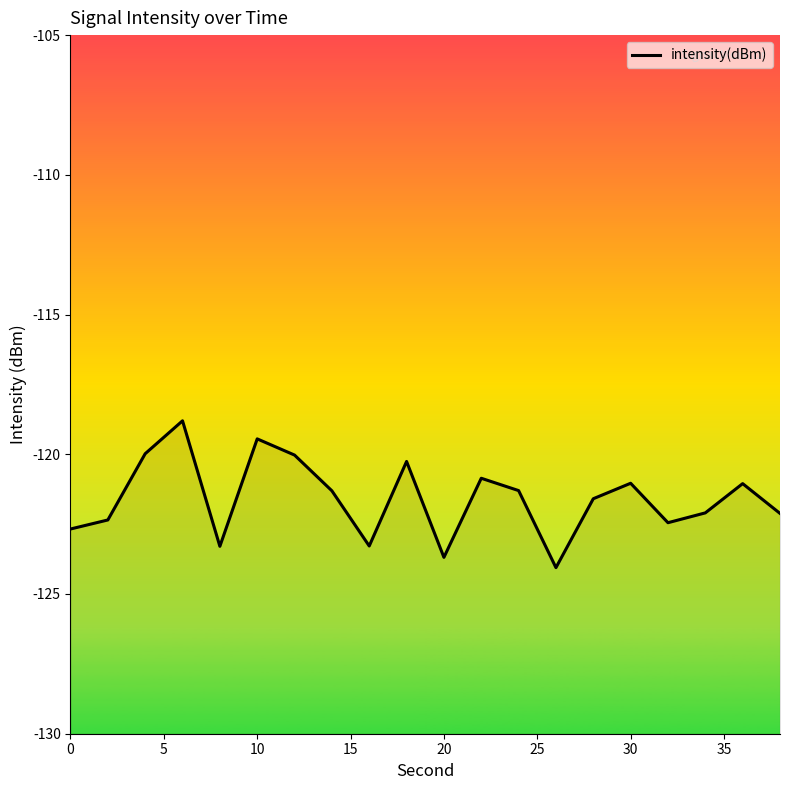

Reading right to left, list all the values displayed in this chart.

-122.1	-121.1	-122.1	-122.4	-121.0	-121.6	-124.1	-121.3	-120.9	-123.7	-120.3	-123.3	-121.3	-120.0	-119.4	-123.3	-118.8	-120.0	-122.4	-122.7